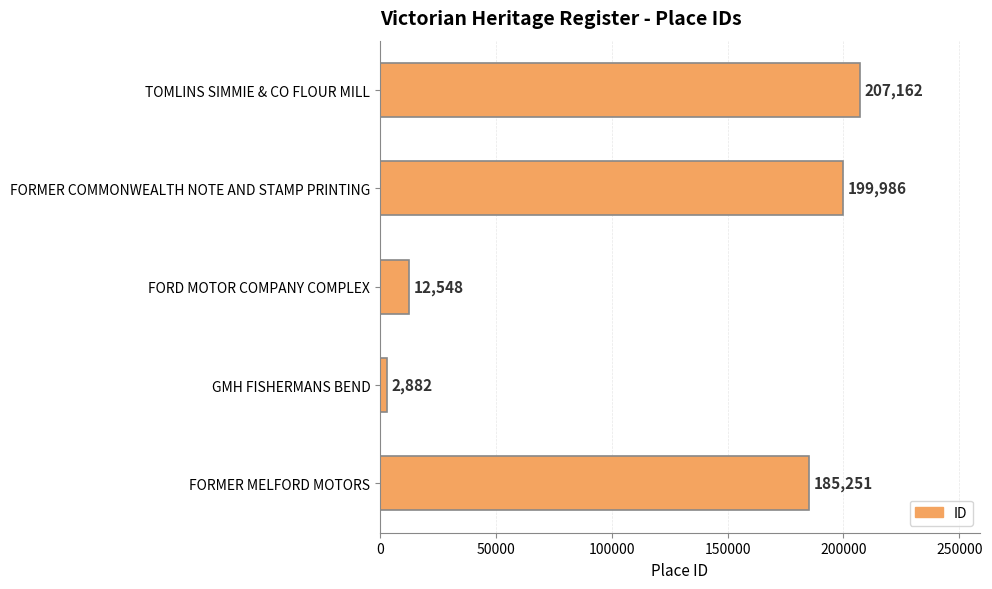

The value at TOMLINS SIMMIE & CO FLOUR MILL is 372761. True or false?

False